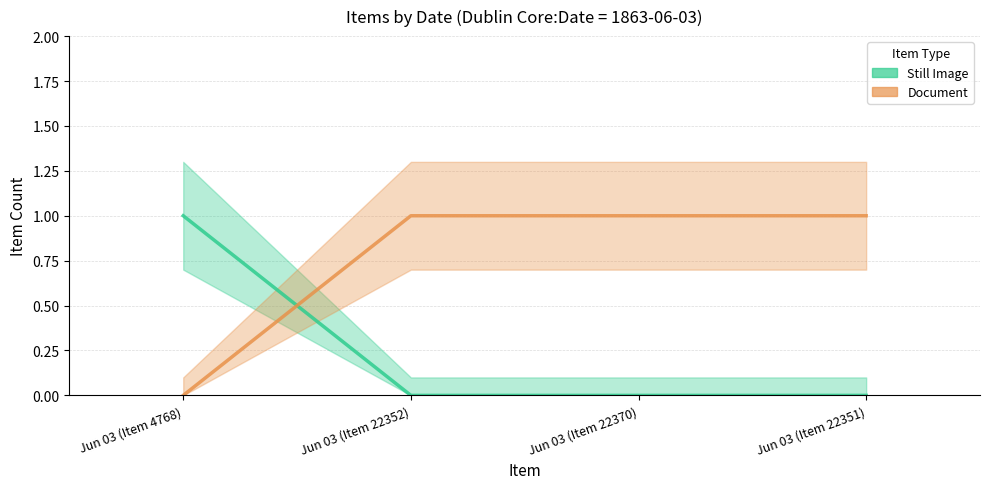

Rank the series at Jun 03 (Item 22352) from highest to lowest value.

Document (estimate), Still Image (estimate)